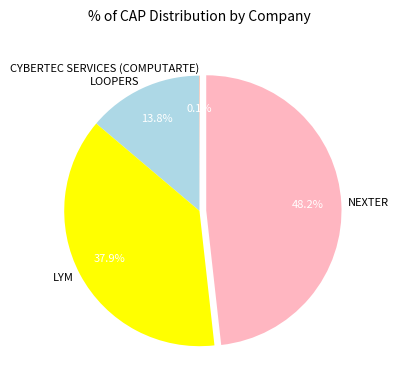

To the nearest percent, what is the average slice percentage?

25%